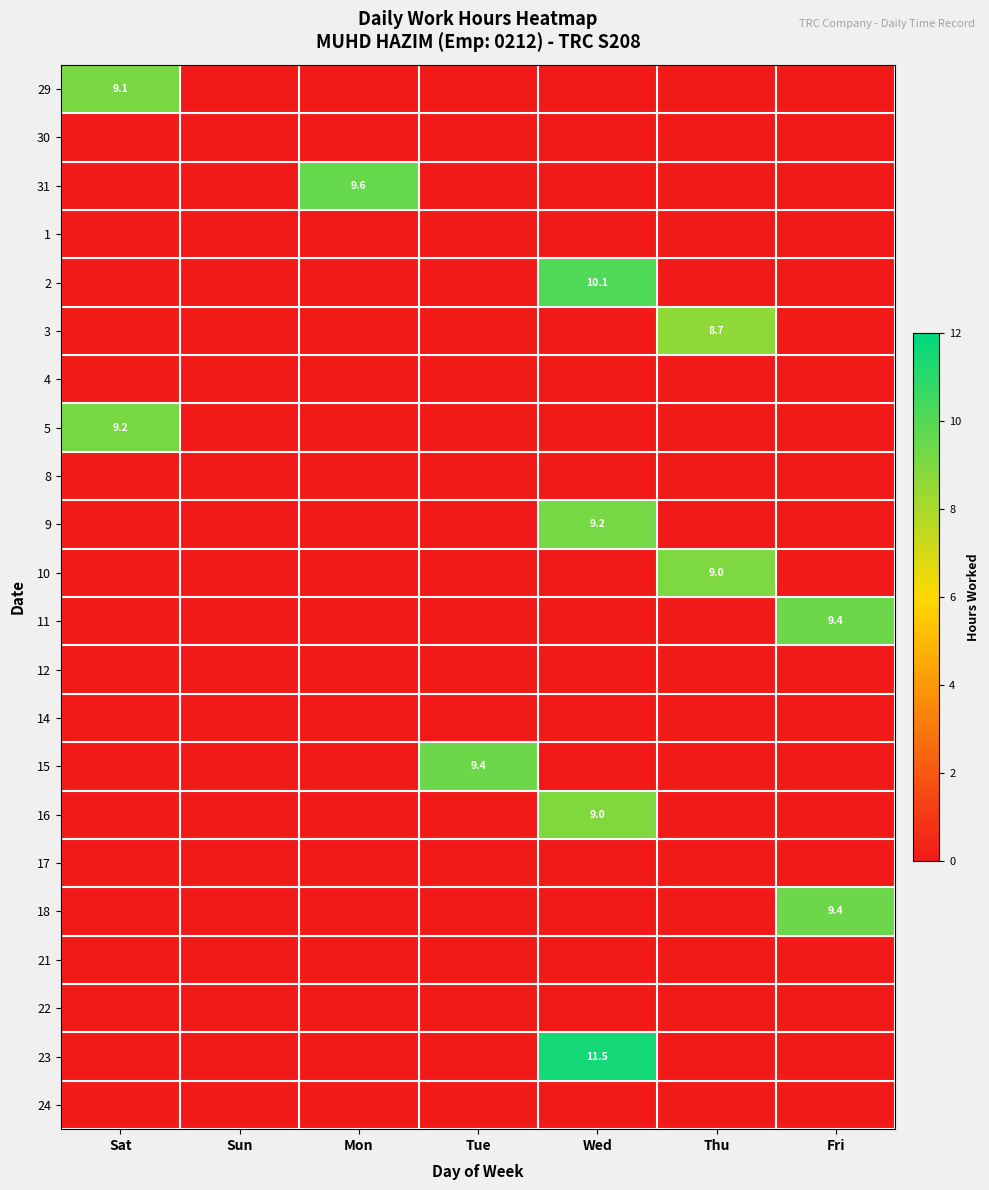

At which category does the chart reach its minimum across all series?

Sun